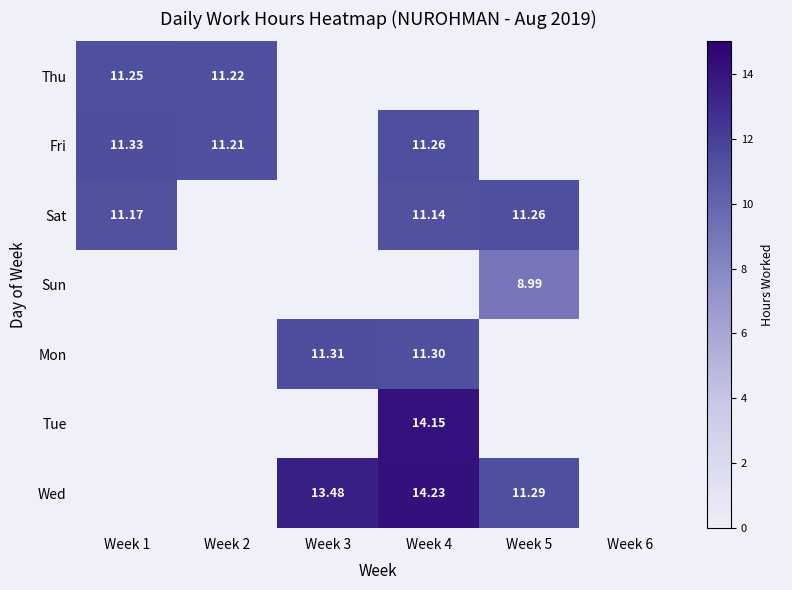

At how many categories does at least one series exceed 12?

2